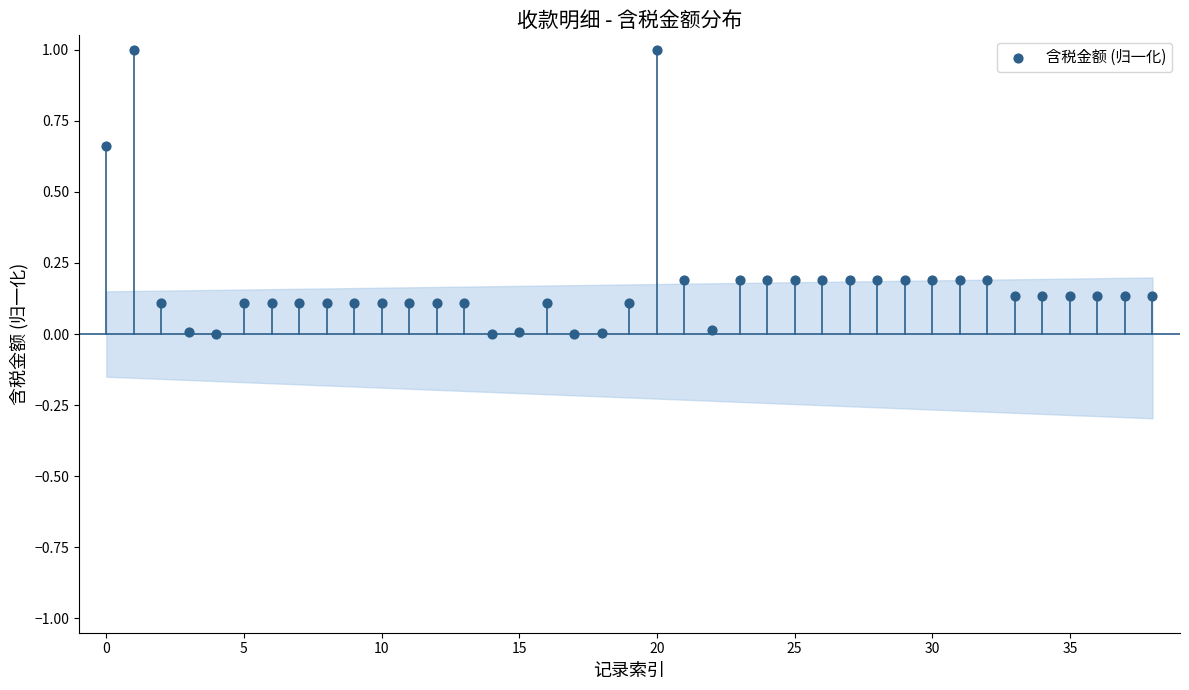

What is the range of Y values (max minus min)?

1.0